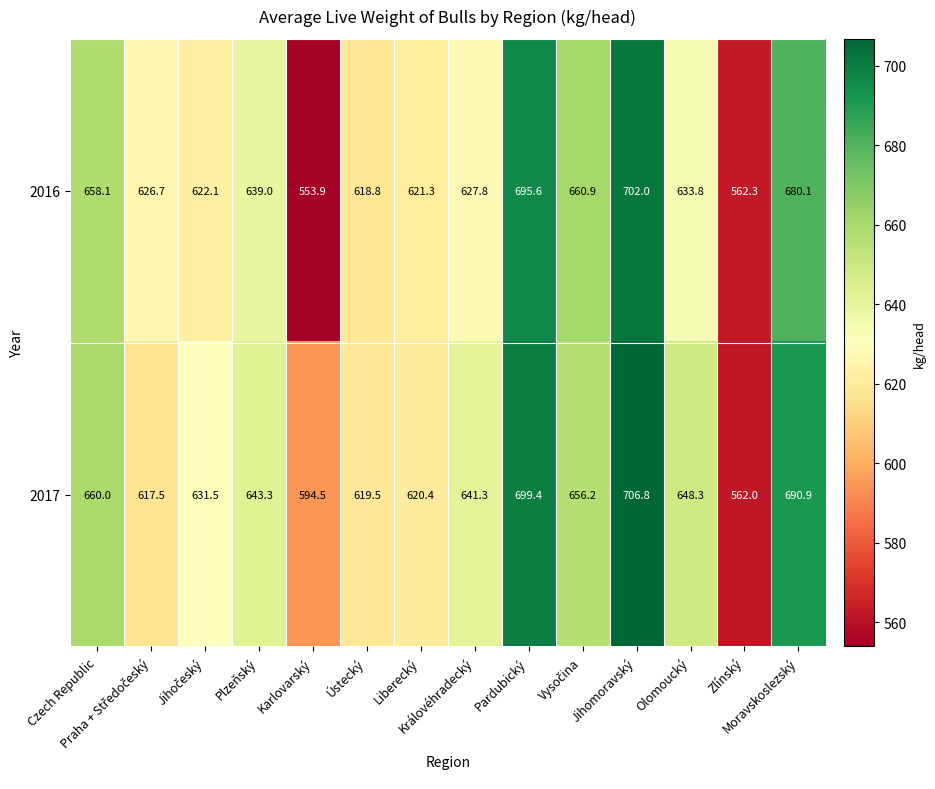

List the series in order of their peak value, lowest first.

2016, 2017